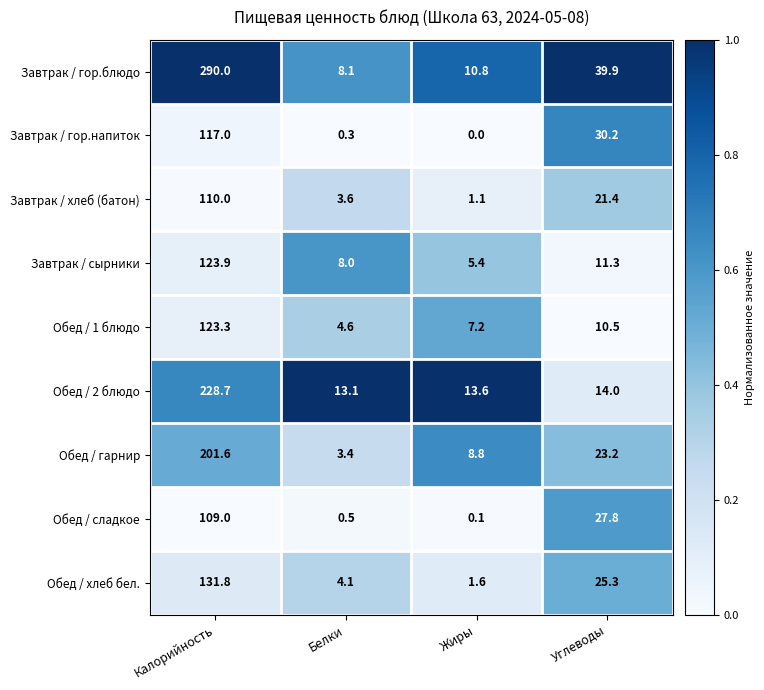

What is the maximum value shown in the chart?

290.0